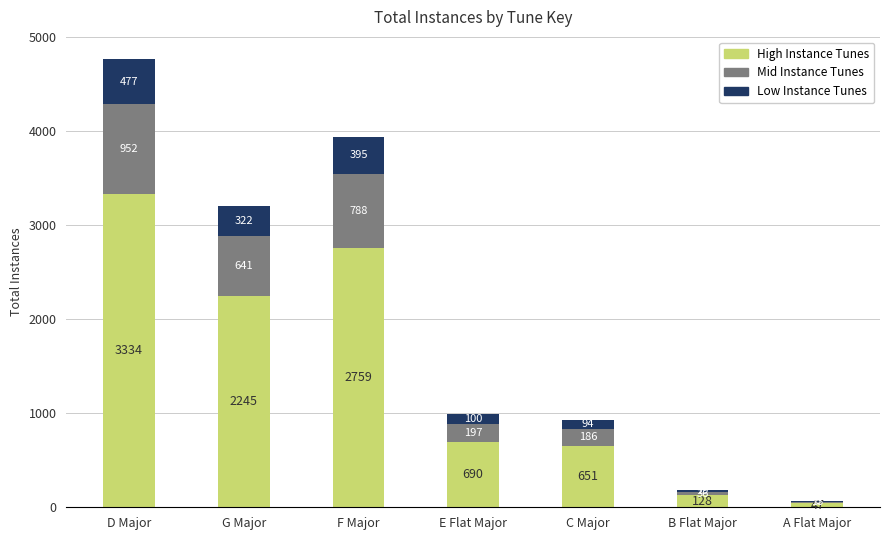

At which category is the sum across all series the highest?

D Major